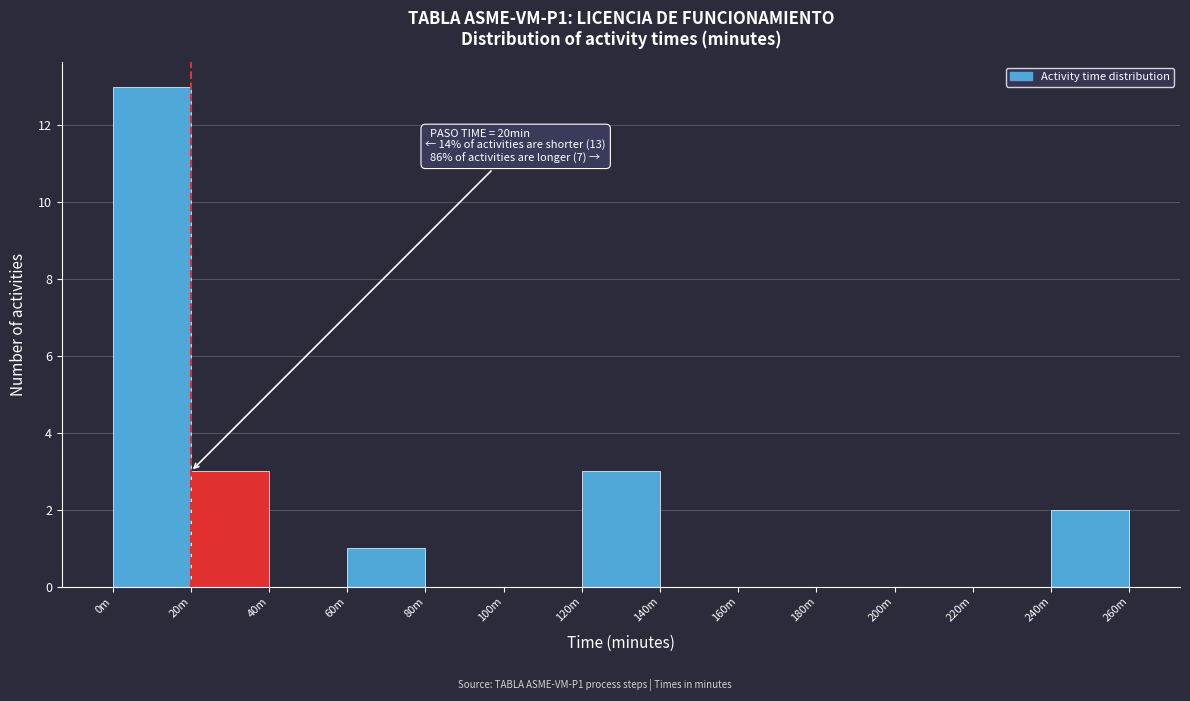

Reading right to left, transcribe all the data shown in this chart.

240m=2	220m=0	200m=0	180m=0	160m=0	140m=0	120m=3	100m=0	80m=0	60m=1	40m=0	20m=3	0m=13